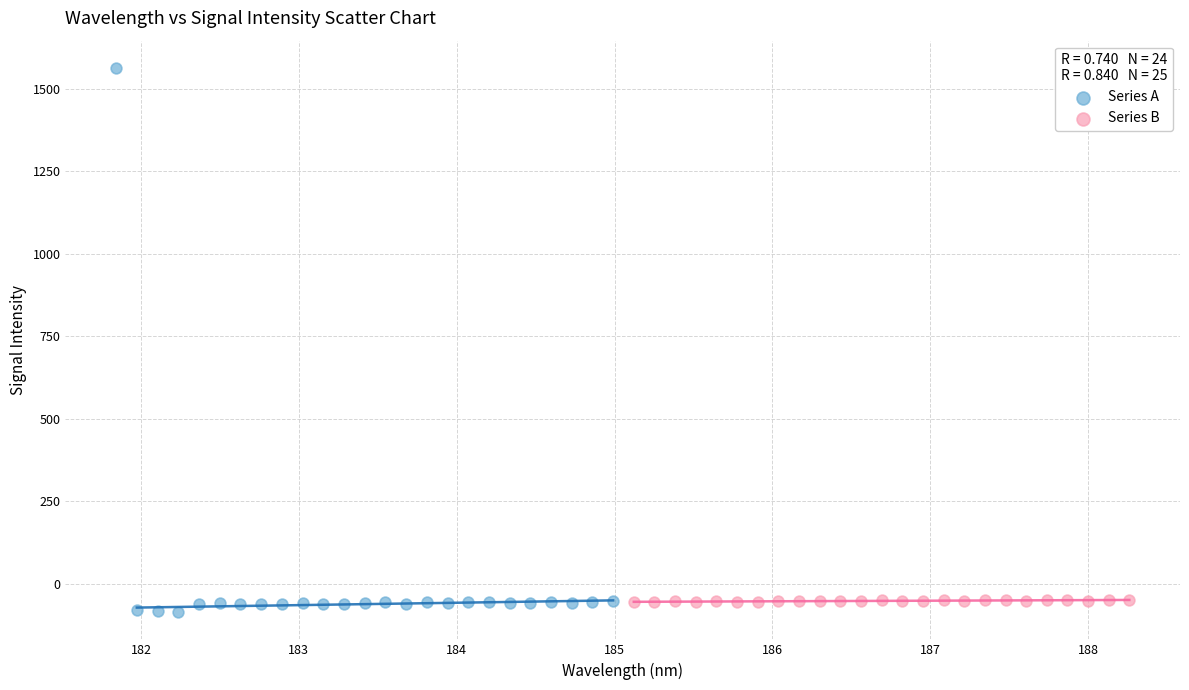

Which series contains the lowest Y value?

Series A